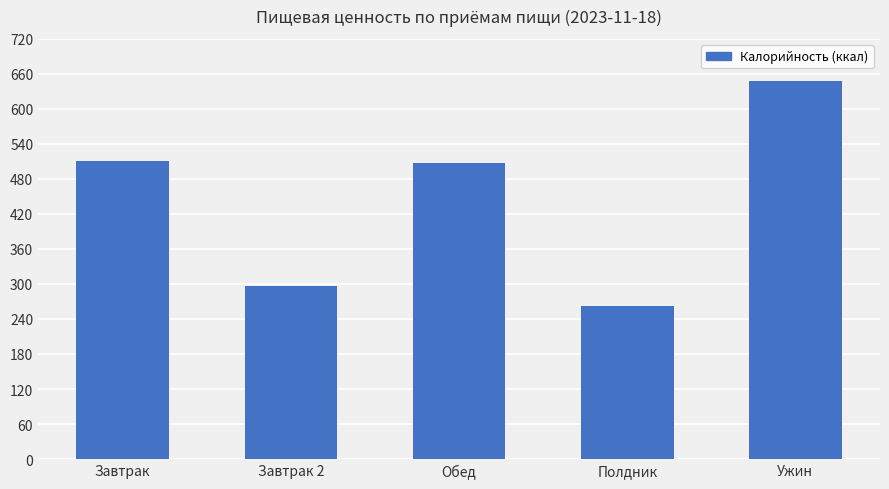

True or false: the data shows 129.5 at Завтрак 2.

False